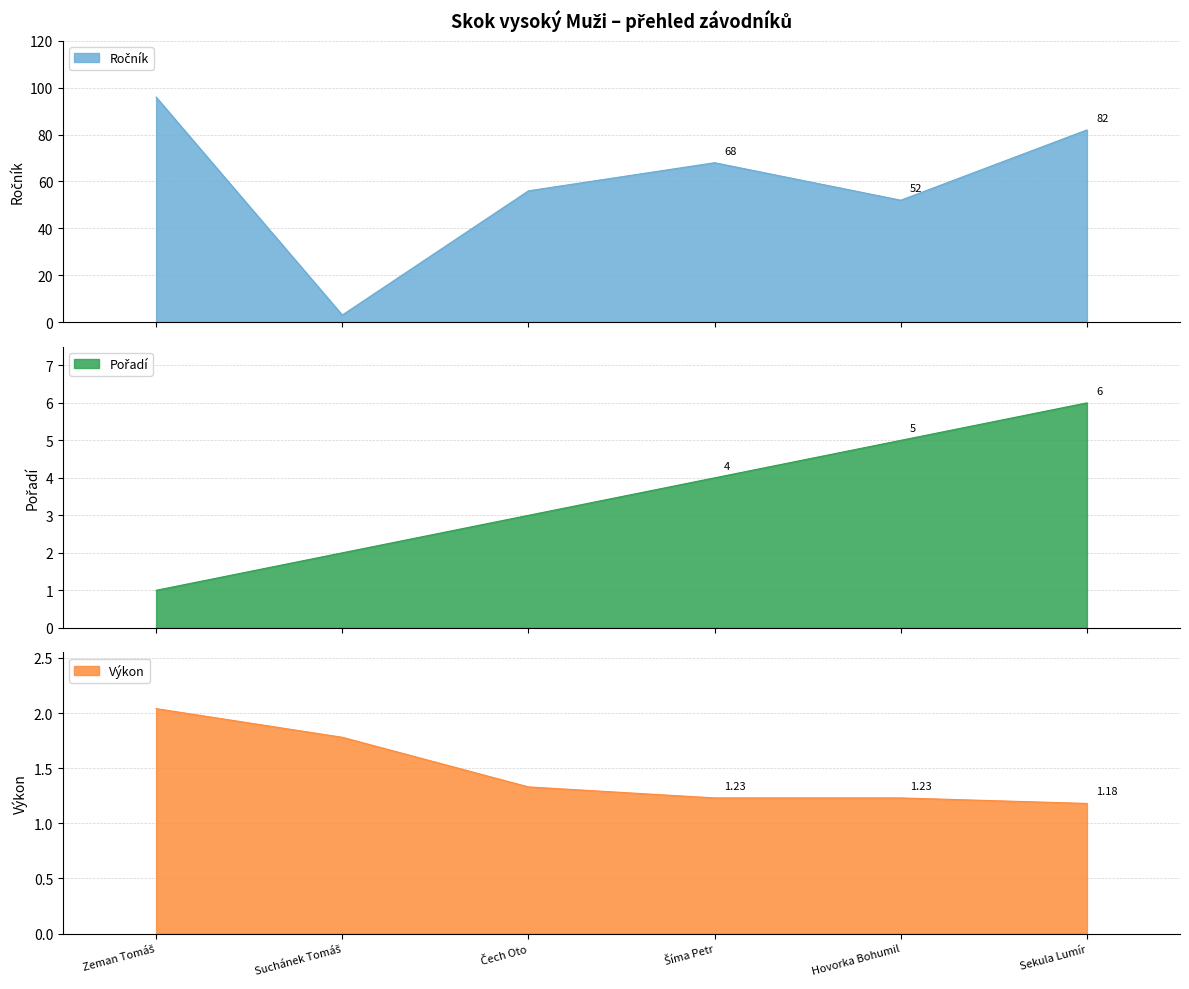

Reading left to right, list all the values displayed in this chart.

Ročník: Zeman Tomáš=96.0	Suchánek Tomáš=3.0	Čech Oto=56.0	Šíma Petr=68.0	Hovorka Bohumil=52.0	Sekula Lumír=82.0
Pořadí: Zeman Tomáš=1.0	Suchánek Tomáš=2.0	Čech Oto=3.0	Šíma Petr=4.0	Hovorka Bohumil=5.0	Sekula Lumír=6.0
Výkon: Zeman Tomáš=2.0	Suchánek Tomáš=1.8	Čech Oto=1.3	Šíma Petr=1.2	Hovorka Bohumil=1.2	Sekula Lumír=1.2